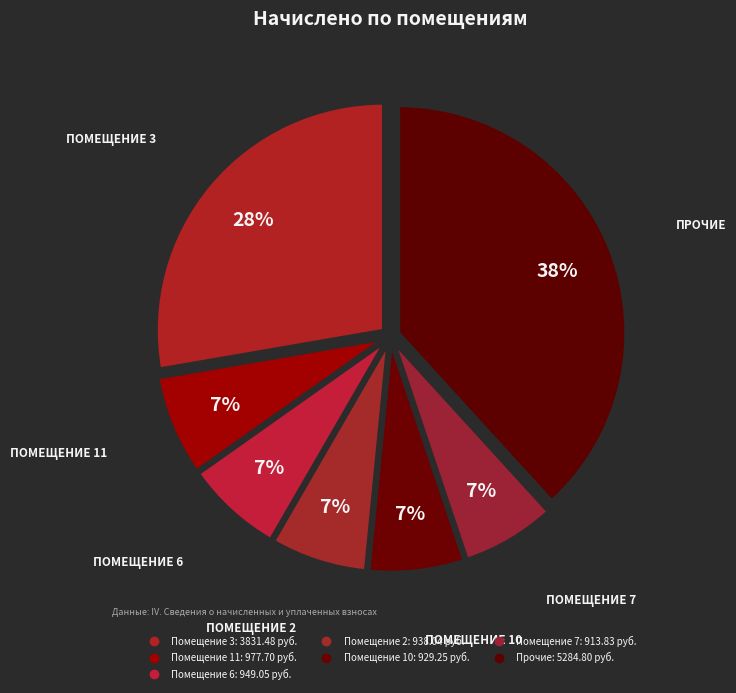

Count the number of slices in the pie.

7